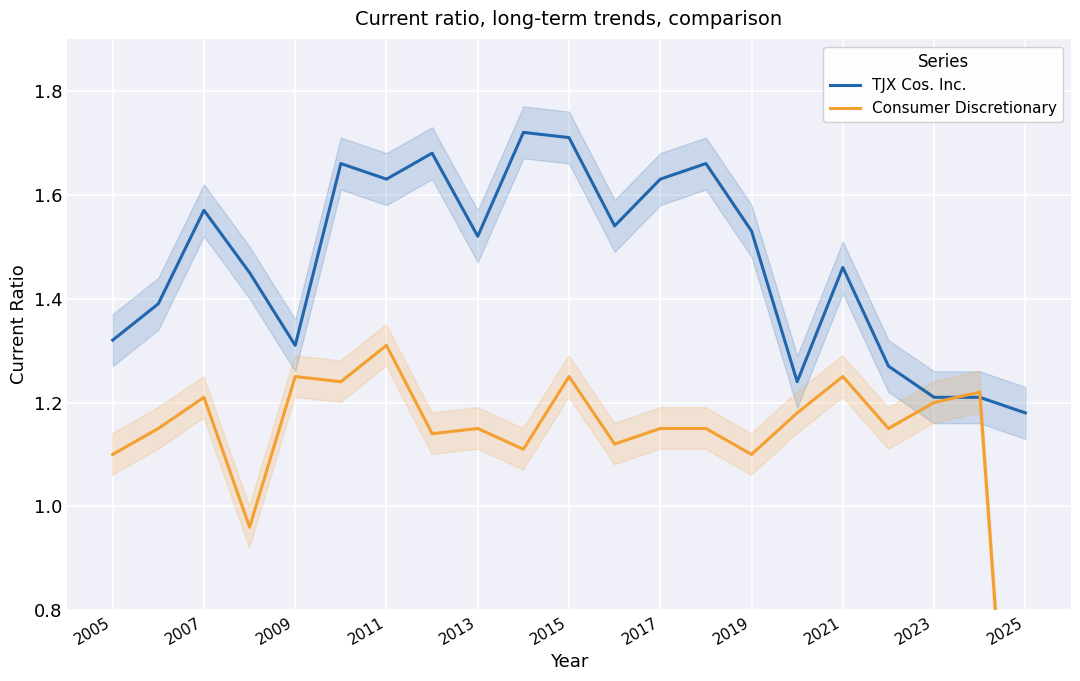

Where is TJX Cos. Inc. nearest to the value 1?

2025